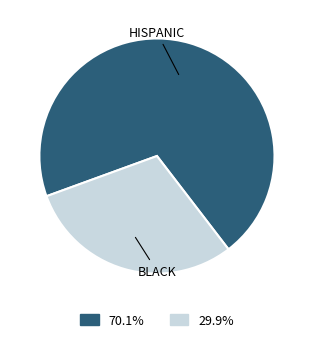

Is there any slice that represents more than half of the pie?

Yes